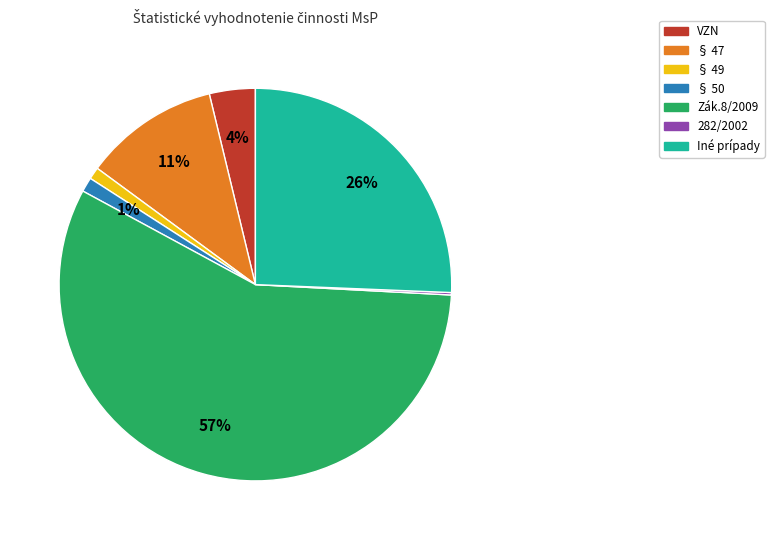

What is the largest slice in the pie chart?

Zák.8/2009